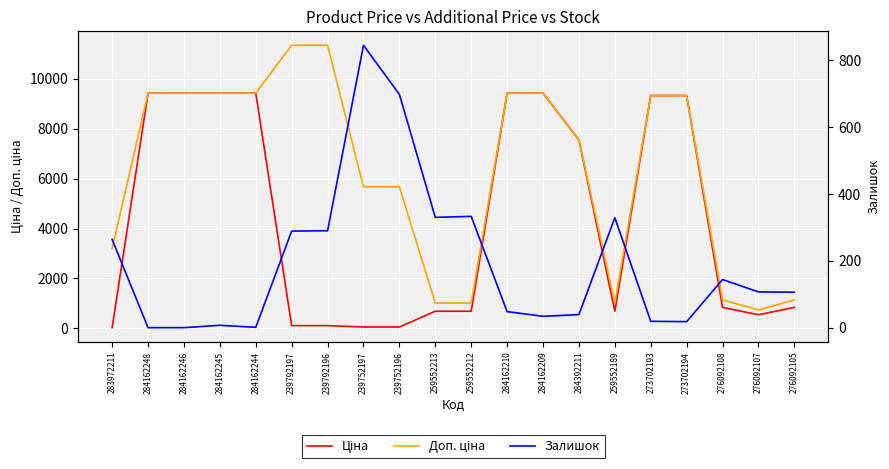

How many interior local peaks does the Залишок series have?

5